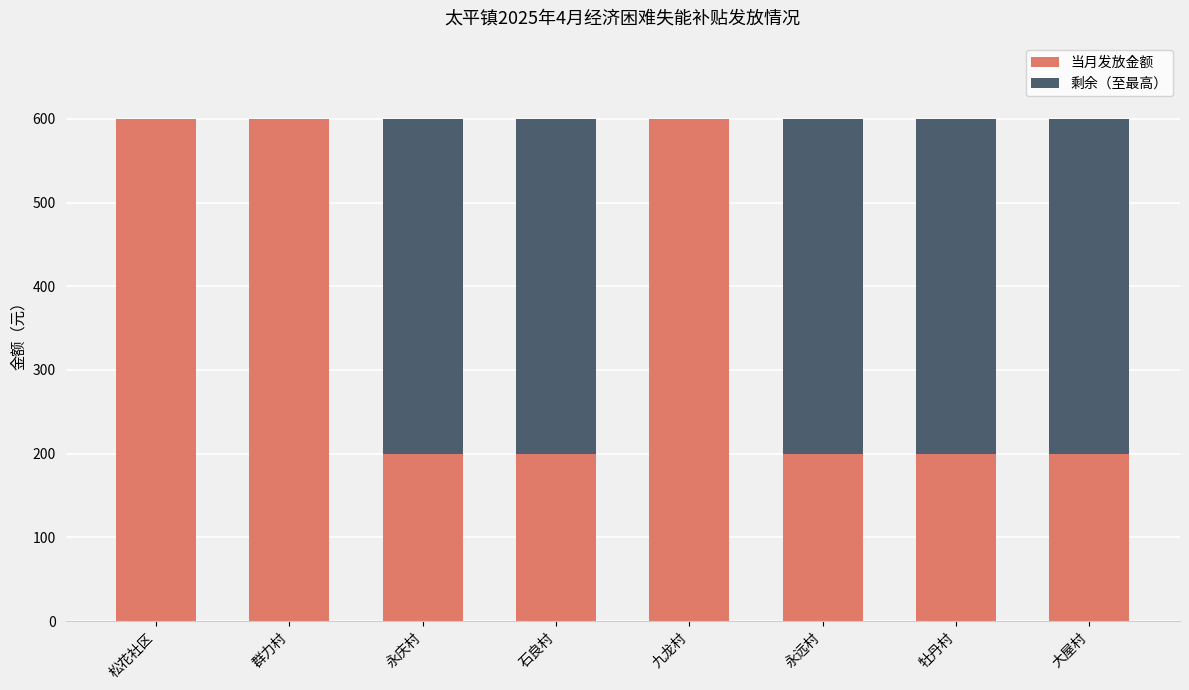

What is the total value across all series at 群力村?

600